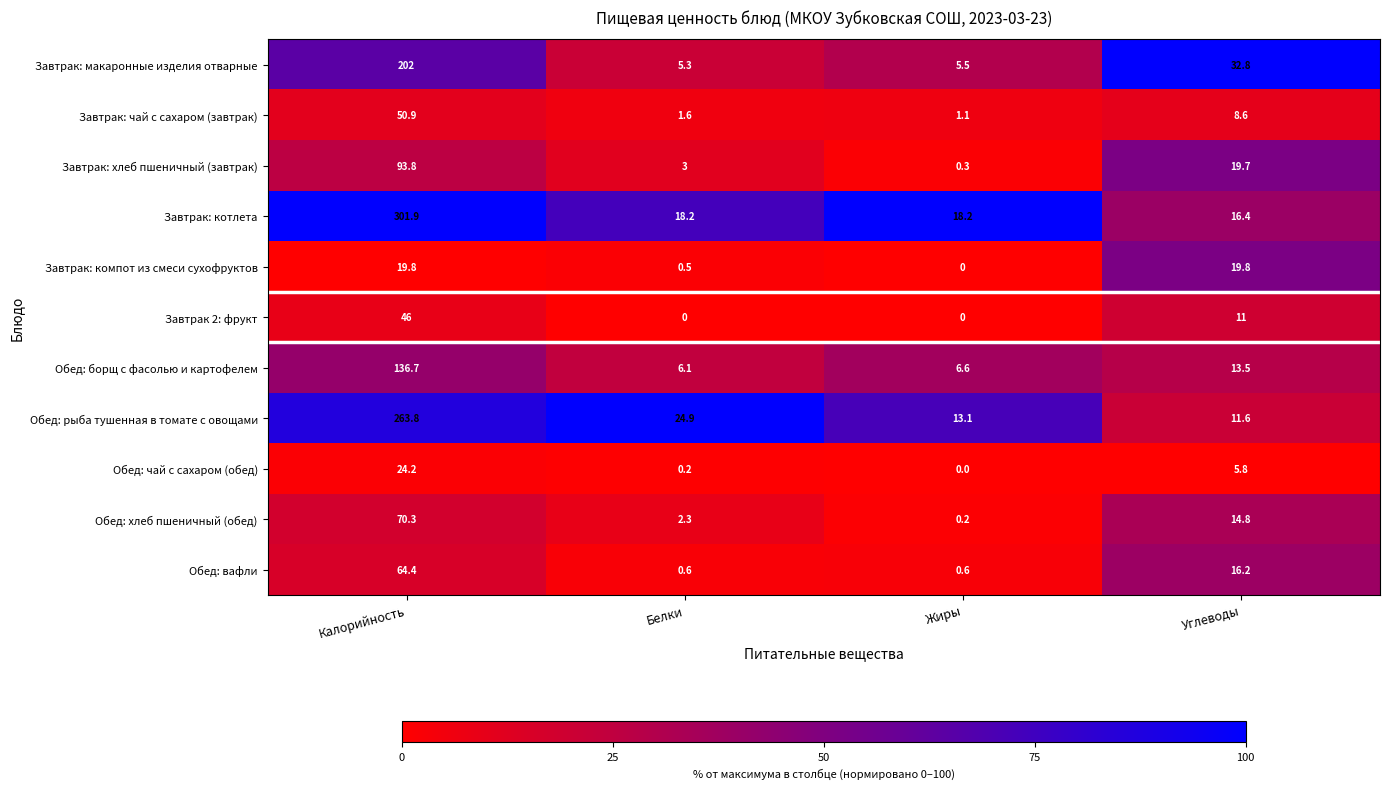

Between Белки and Жиры, which series saw the biggest shift?

Обед: рыба тушенная в томате с овощами